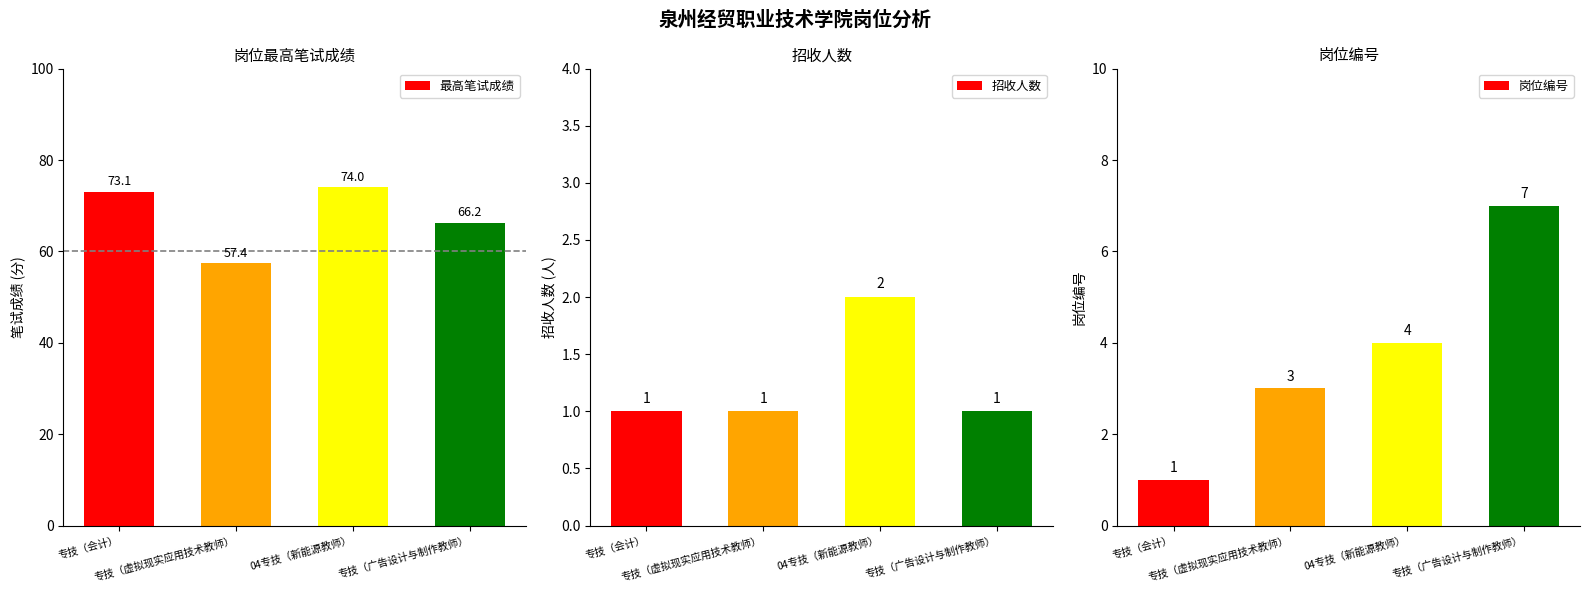

Count the number of data series in this chart.

3